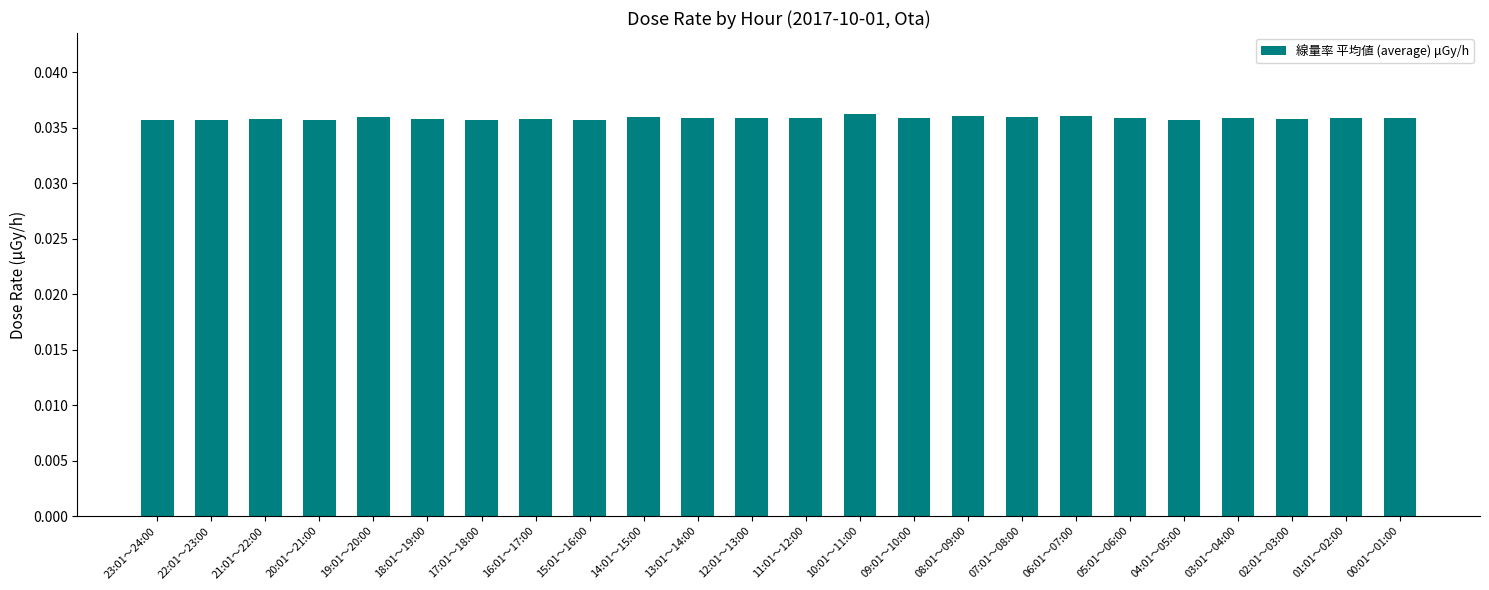

What is the sum of all values?

0.9